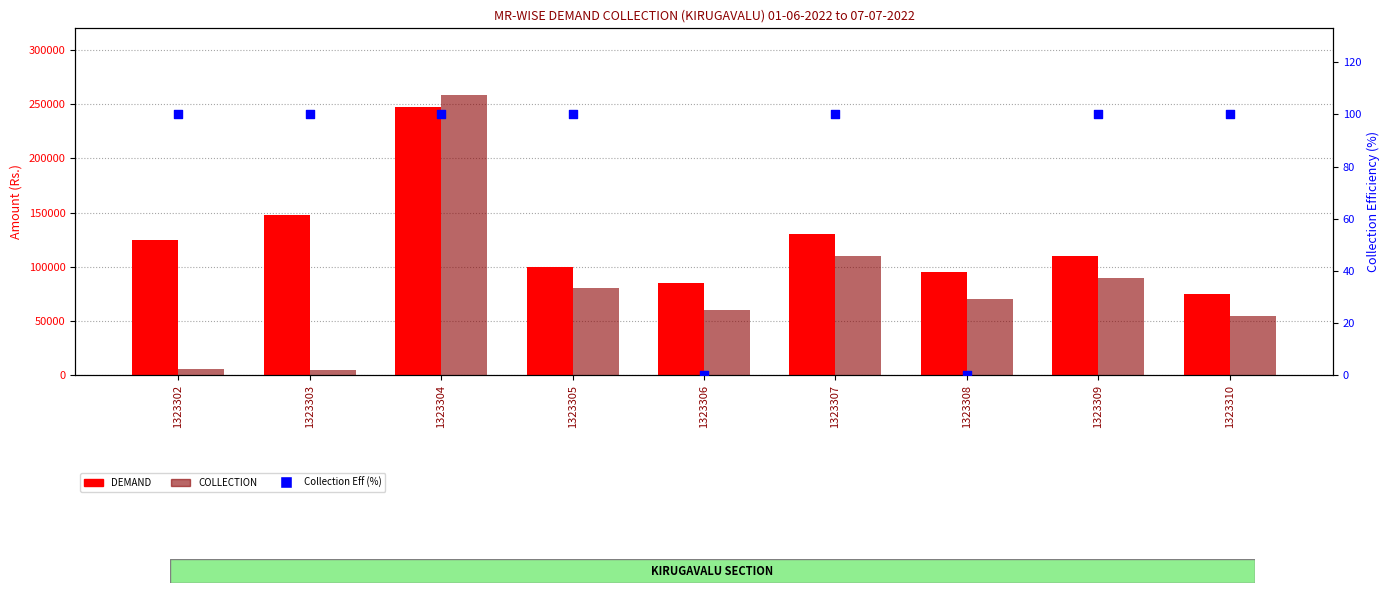

Which series reaches the minimum Y coordinate?

Collection Eff (%)